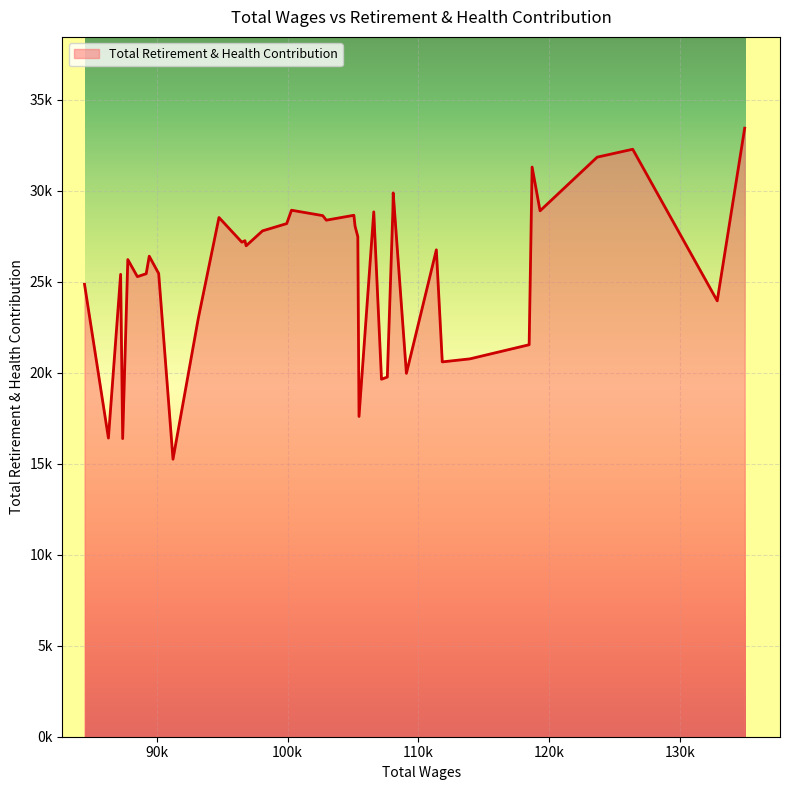

Does the chart have visible grid lines?

Yes